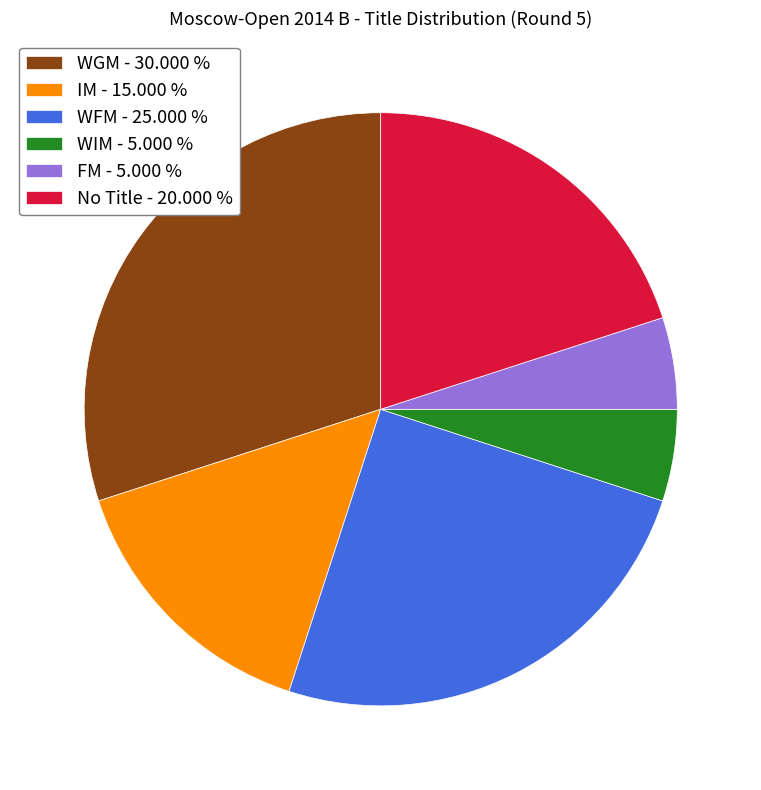

Which slice is the largest?

WGM - 30.000 %